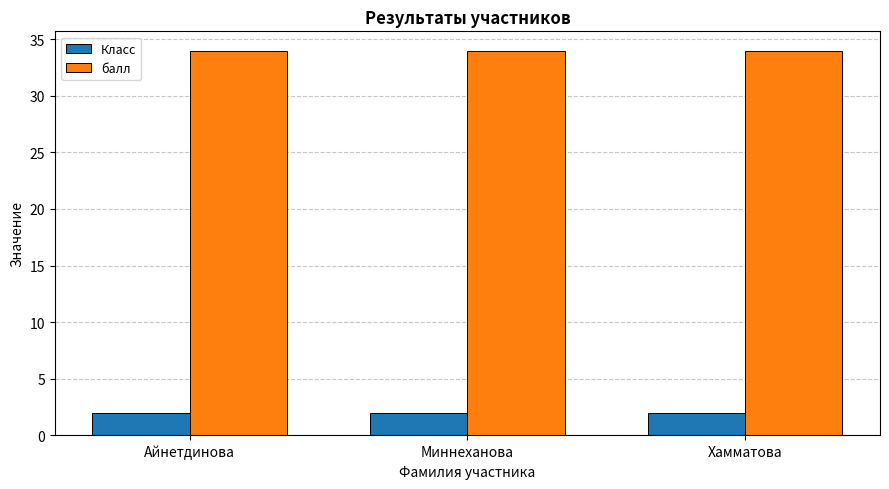

Reading left to right, list all the values displayed in this chart.

Класс: 2	2	2
балл: 34	34	34